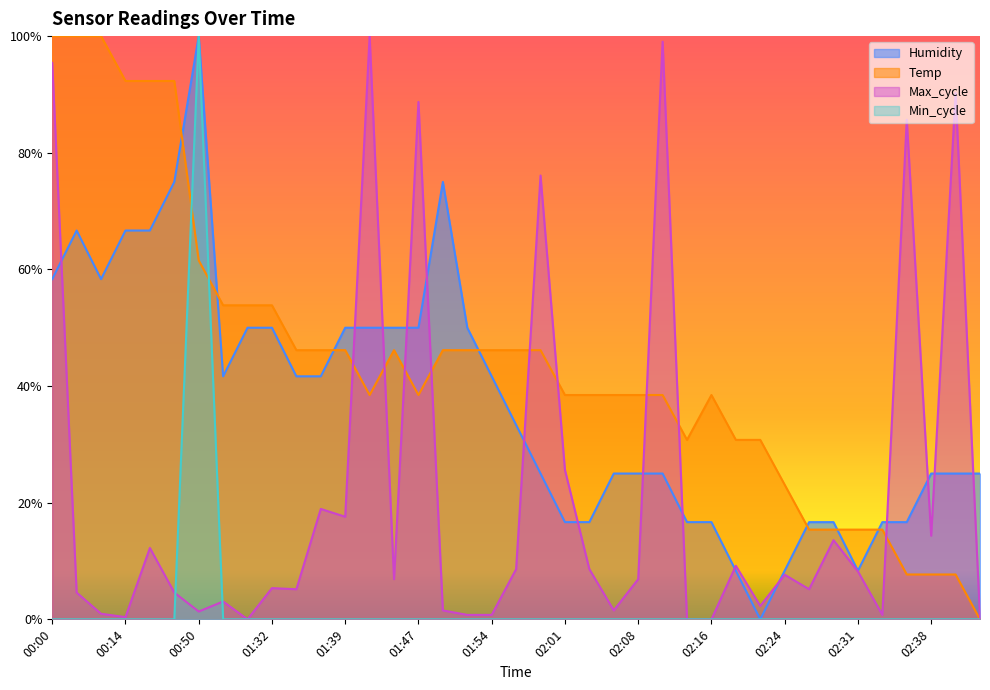

List the labels in order of Temp value, smallest first.

02:43, 02:36, 02:38, 02:41, 02:26, 02:29, 02:31, 02:33, 02:24, 02:13, 02:19, 02:21, 01:42, 01:47, 02:01, 02:04, 02:06, 02:08, 02:11, 02:16, 01:34, 01:37, 01:39, 01:44, 01:49, 01:51, 01:54, 01:56, 01:59, 01:27, 01:30, 01:32, 00:50, 00:14, 00:17, 00:19, 00:00, 00:09, 00:12